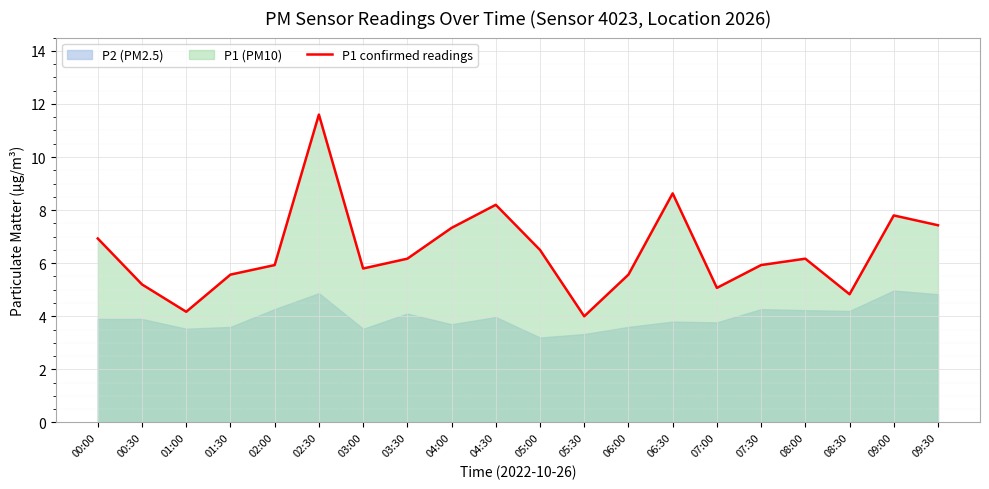

What value does the data have at 06:00?

5.6